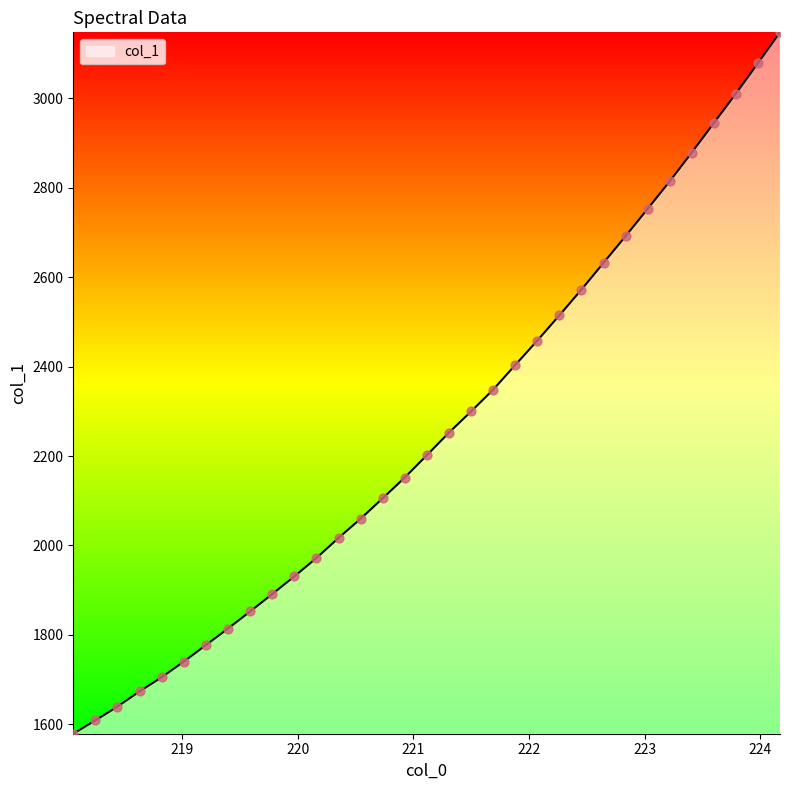

What is the smallest value displayed?

1579.0